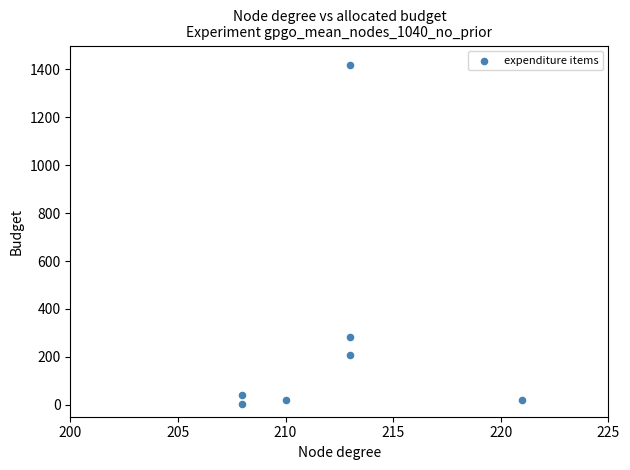

What Y value in the scatter plot is closest to 710?

282.8